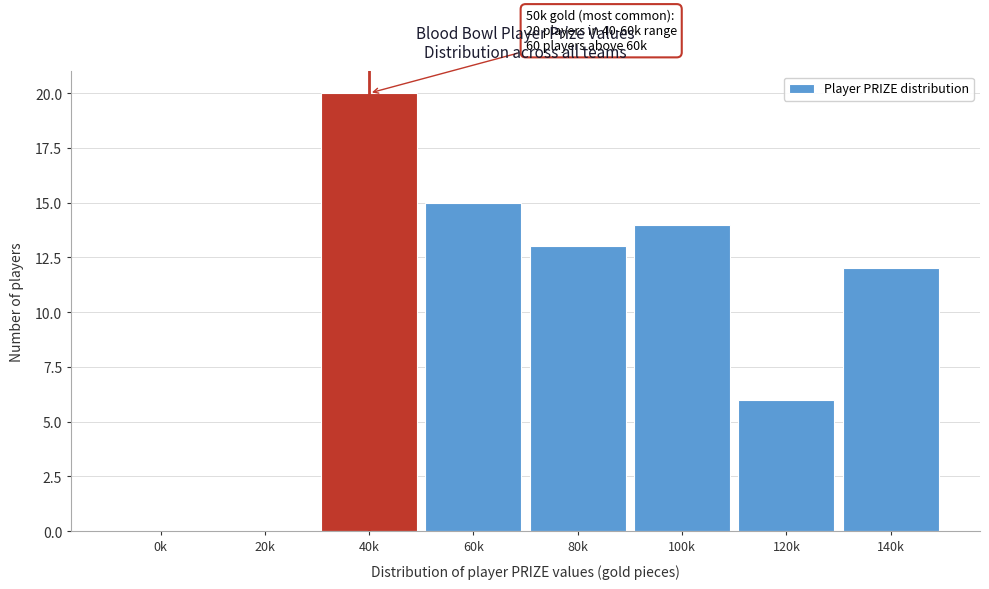

Reading left to right, what are all the values shown in this chart?

0k=0	20k=0	40k=20	60k=15	80k=13	100k=14	120k=6	140k=12